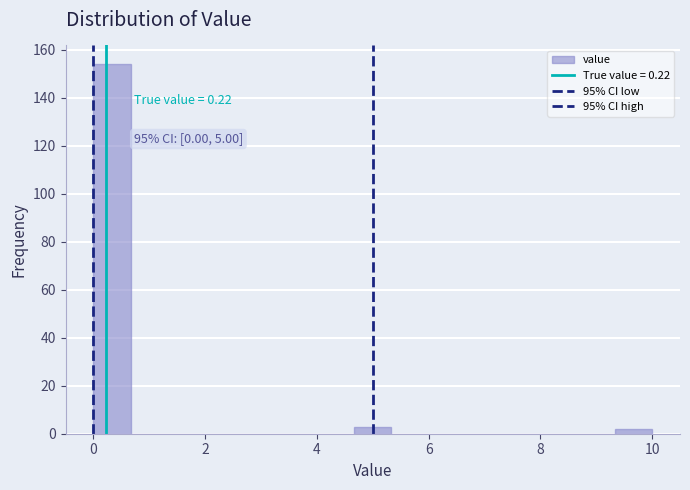

Read against the x-axis, roughly where is the centre of the tallest bar?

0.4